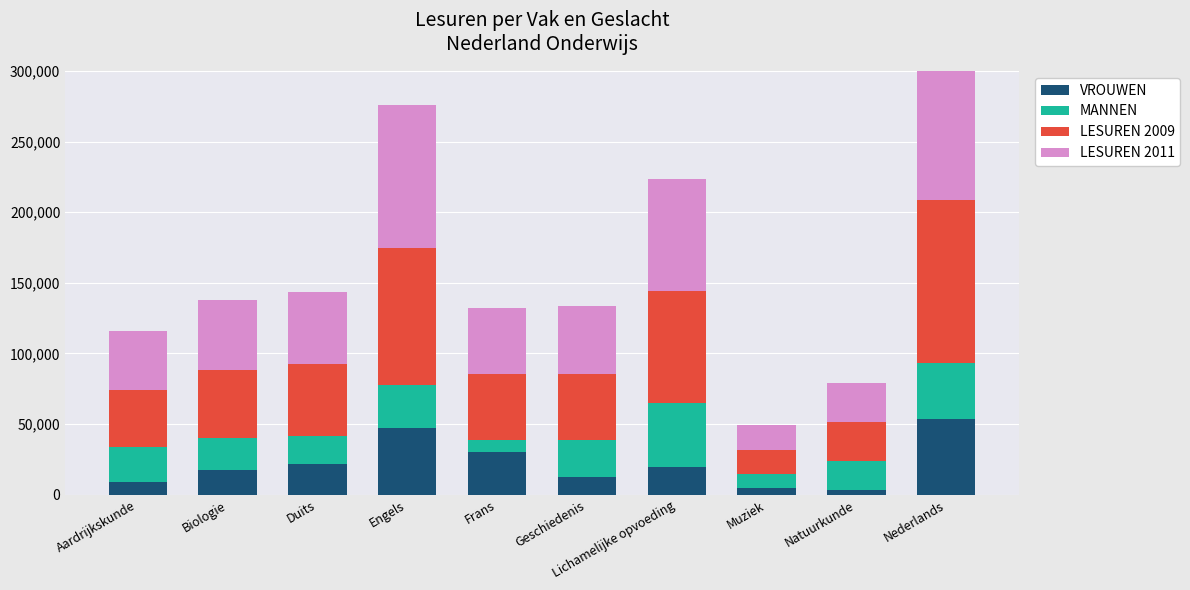

What is the approximate value of LESUREN 2009 at Geschiedenis, to the nearest 100?

46700